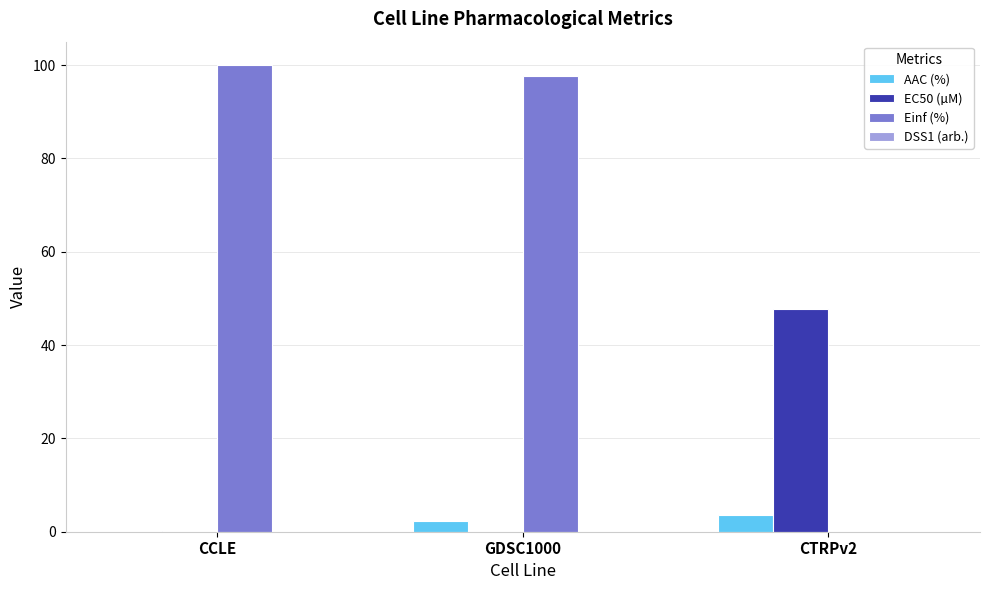

What is the sum of all EC50 (µM) values?

47.9